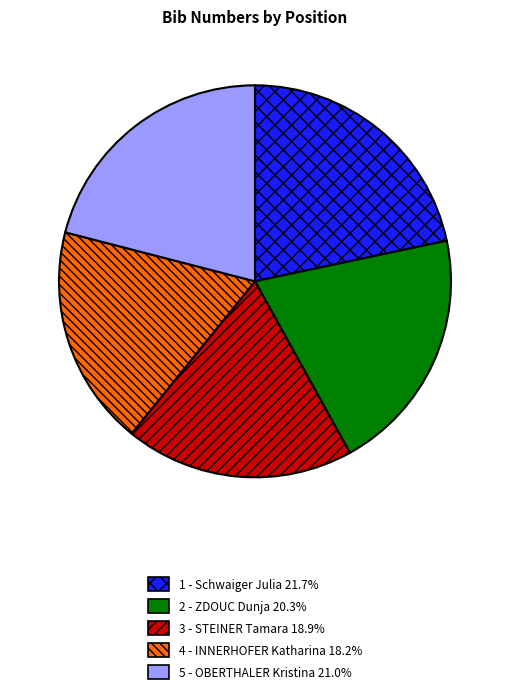

How many slices are in this pie chart?

5